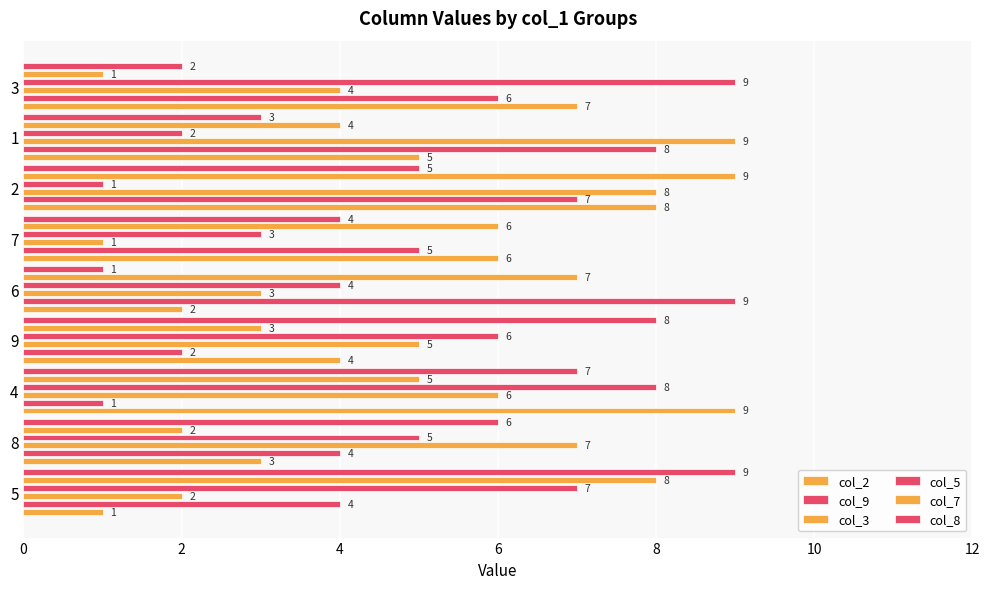

At how many categories does at least one series exceed 6?

8